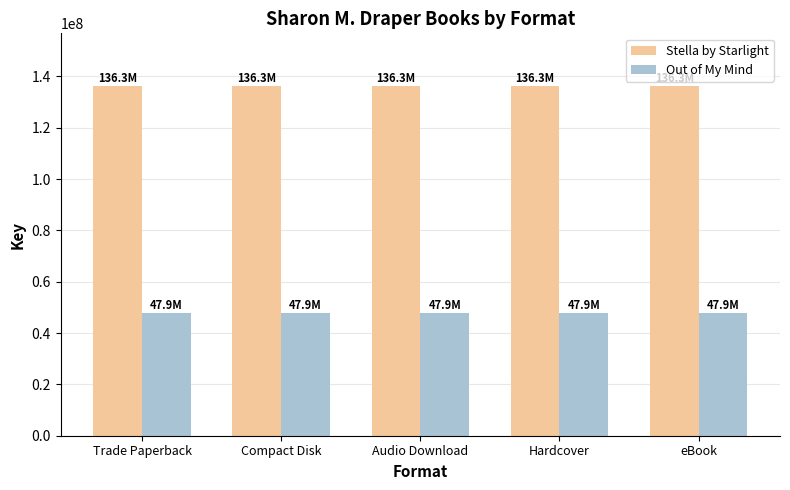

What are all the series names shown in the legend?

Stella by Starlight, Out of My Mind